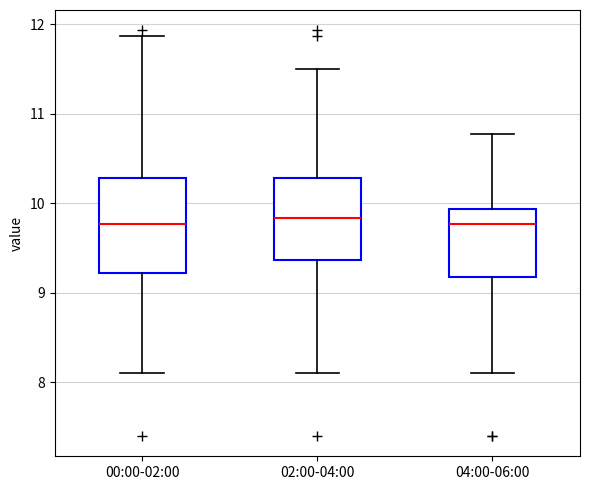

Reading left to right, read every box against the y-axis: the position of its median line, the range the box covers, and the ends of its whiskers. The values are not printed on the chart, so give them approximately, as read against the axis.

00:00-02:00: median 9.8, box 9.2 to 10.3, whiskers 8.1 to 11.9
02:00-04:00: median 9.8, box 9.4 to 10.3, whiskers 8.1 to 11.5
04:00-06:00: median 9.8, box 9.2 to 9.9, whiskers 8.1 to 10.8